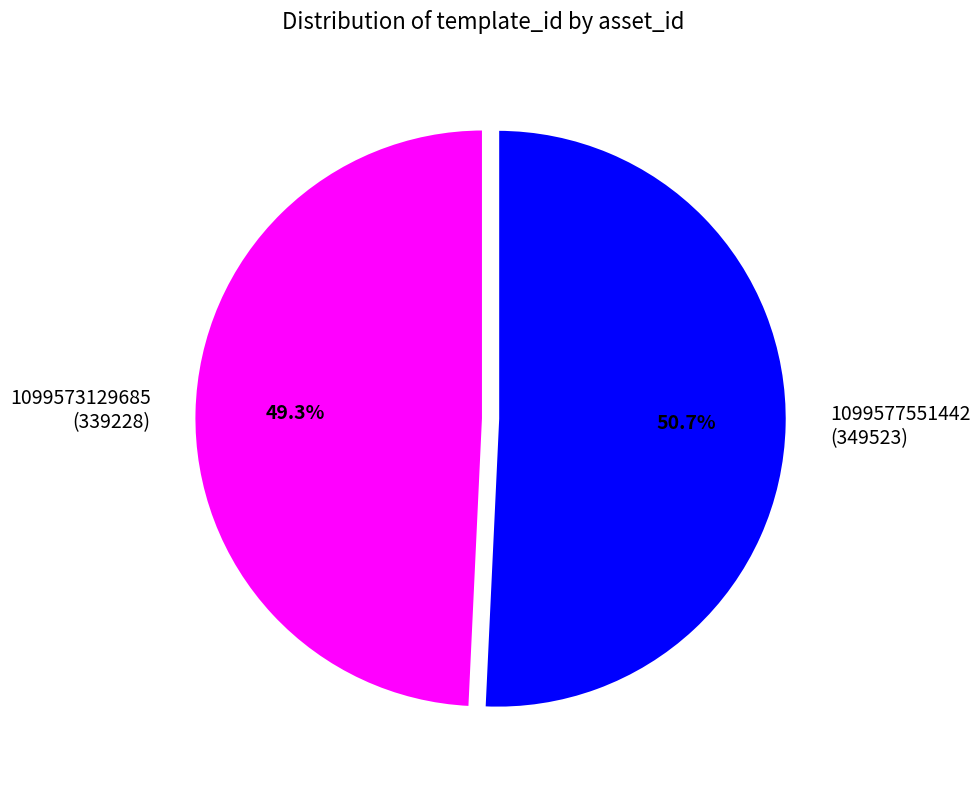

Approximately how many times larger is the value at 1099577551442 compared to 1099573129685?

1.0